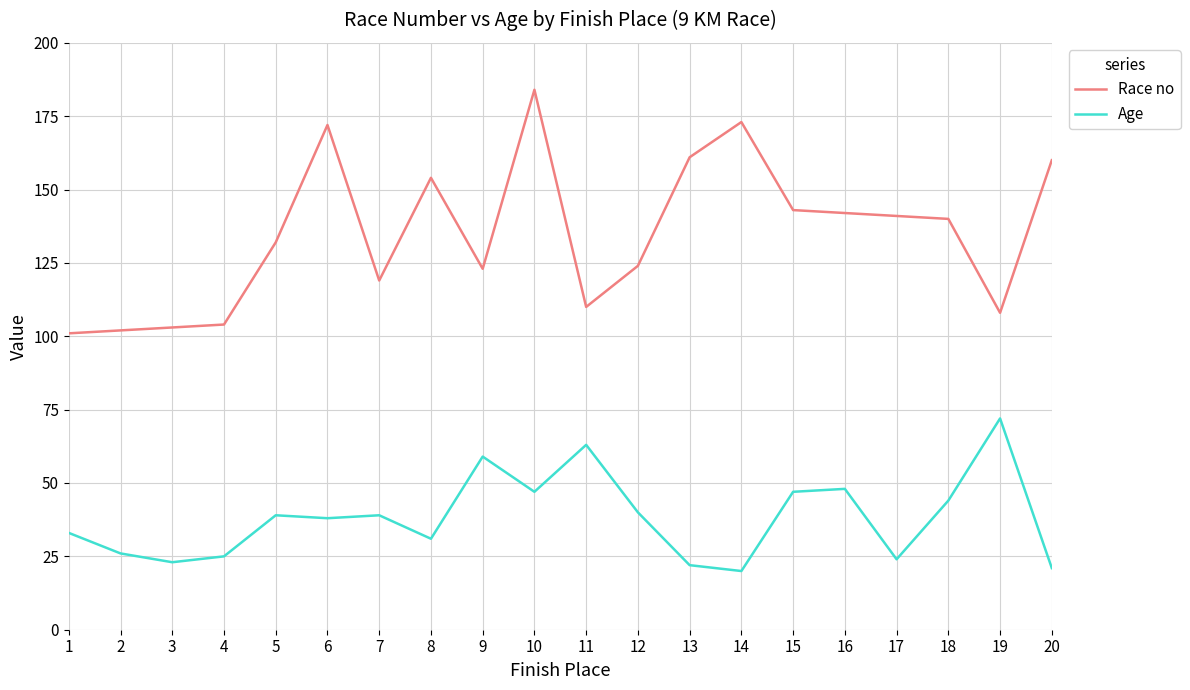

Reading left to right, list all the values displayed in this chart.

Race no: 1=101	2=102	3=103	4=104	5=132	6=172	7=119	8=154	9=123	10=184	11=110	12=124	13=161	14=173	15=143	16=142	17=141	18=140	19=108	20=160
Age: 1=33	2=26	3=23	4=25	5=39	6=38	7=39	8=31	9=59	10=47	11=63	12=40	13=22	14=20	15=47	16=48	17=24	18=44	19=72	20=21